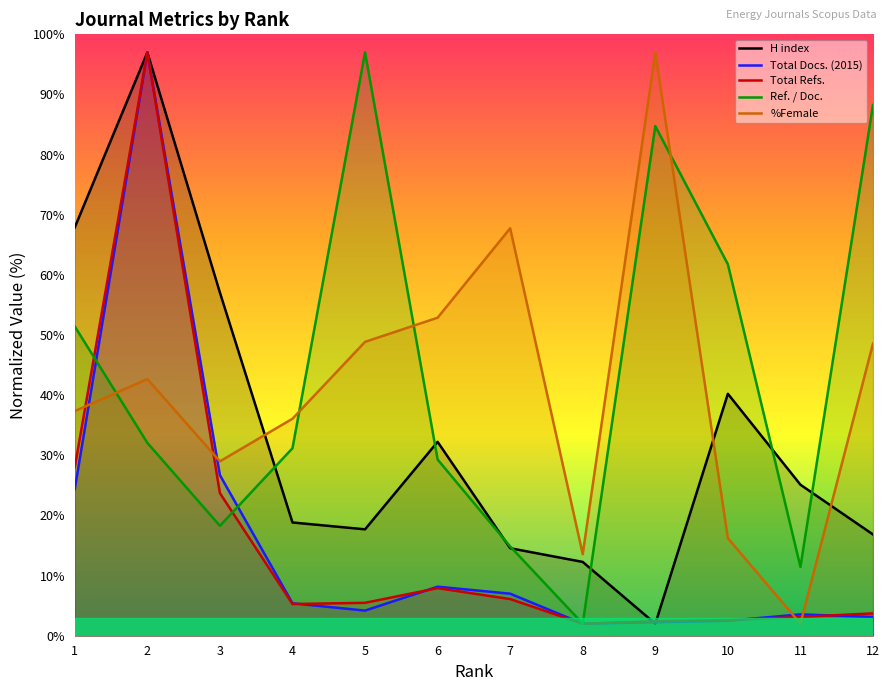

What is the lowest value of the Total Refs. series?

2.0